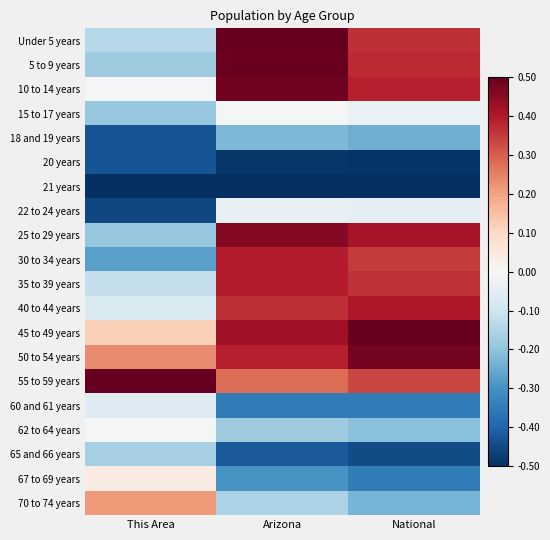

Reading left to right, transcribe all the data shown in this chart.

Under 5 years: This Area=-0.1	Arizona=0.5	National=0.4
5 to 9 years: This Area=-0.2	Arizona=0.5	National=0.4
10 to 14 years: This Area=-0.0	Arizona=0.5	National=0.4
15 to 17 years: This Area=-0.2	Arizona=-0.0	National=-0.0
18 and 19 years: This Area=-0.4	Arizona=-0.2	National=-0.2
20 years: This Area=-0.4	Arizona=-0.5	National=-0.5
21 years: This Area=-0.5	Arizona=-0.5	National=-0.5
22 to 24 years: This Area=-0.5	Arizona=-0.0	National=-0.0
25 to 29 years: This Area=-0.2	Arizona=0.5	National=0.4
30 to 34 years: This Area=-0.3	Arizona=0.4	National=0.4
35 to 39 years: This Area=-0.1	Arizona=0.4	National=0.4
40 to 44 years: This Area=-0.1	Arizona=0.4	National=0.4
45 to 49 years: This Area=0.1	Arizona=0.4	National=0.5
50 to 54 years: This Area=0.2	Arizona=0.4	National=0.5
55 to 59 years: This Area=0.5	Arizona=0.3	National=0.3
60 and 61 years: This Area=-0.1	Arizona=-0.4	National=-0.3
62 to 64 years: This Area=-0.0	Arizona=-0.2	National=-0.2
65 and 66 years: This Area=-0.2	Arizona=-0.4	National=-0.4
67 to 69 years: This Area=0.0	Arizona=-0.3	National=-0.3
70 to 74 years: This Area=0.2	Arizona=-0.2	National=-0.2